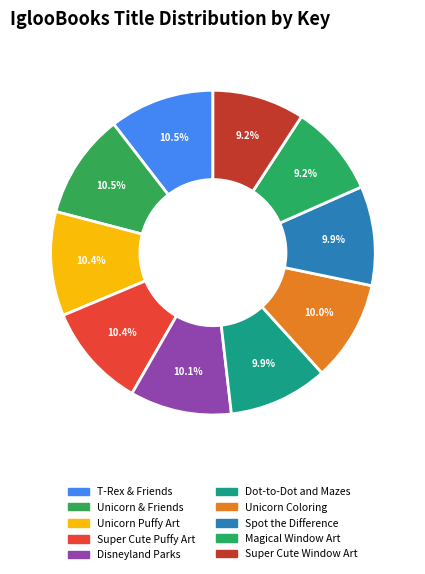

Which slice is the largest?

Scratch Art 3D Posters: Unicorn & Friends